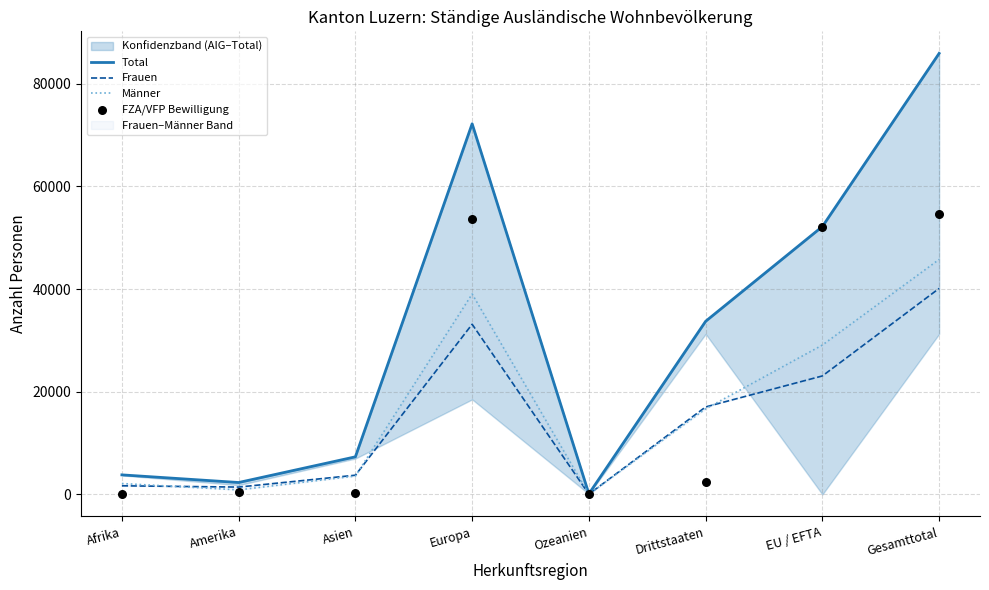

At how many categories does at least one series exceed 19968?

4